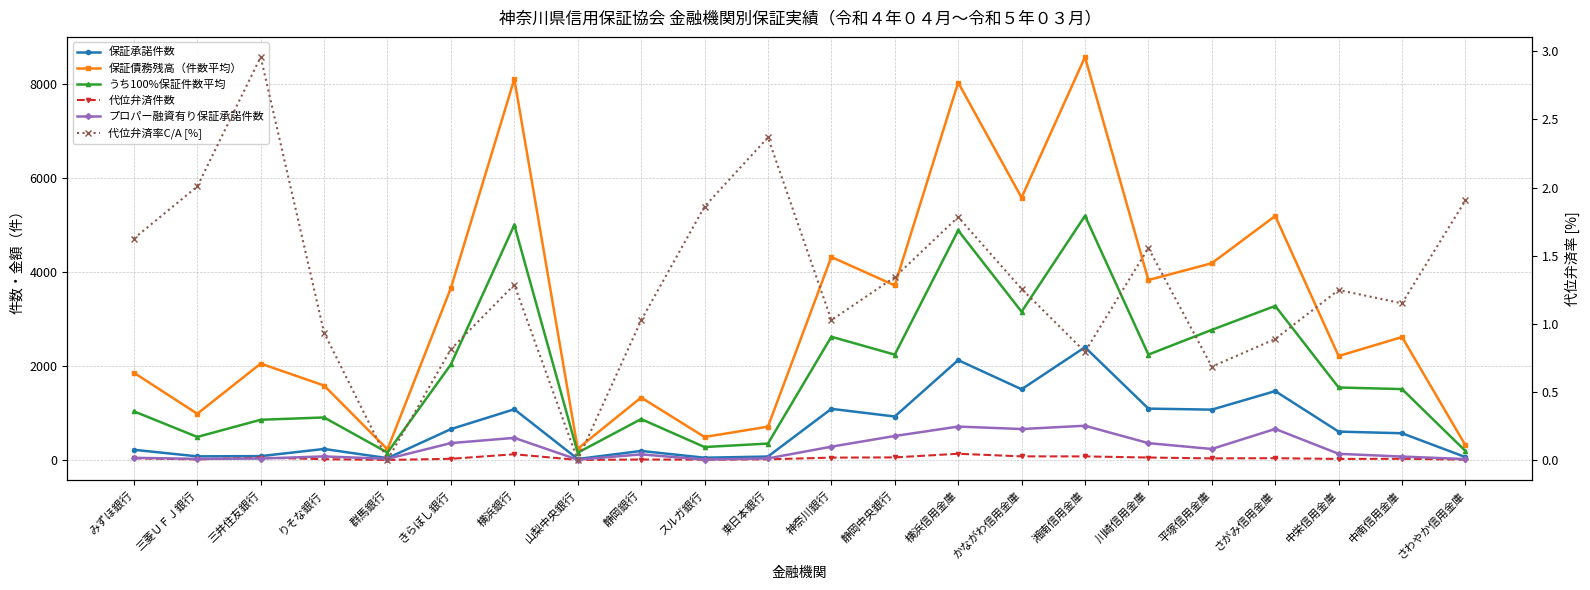

What is the value of the うち100%保証件数平均 point at the 1st from the left?

1033.5